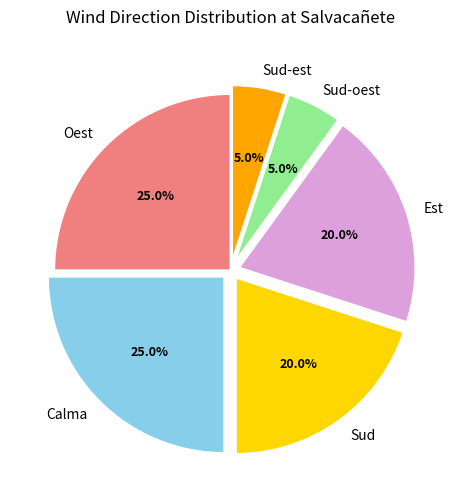

Does any single category account for the majority?

No